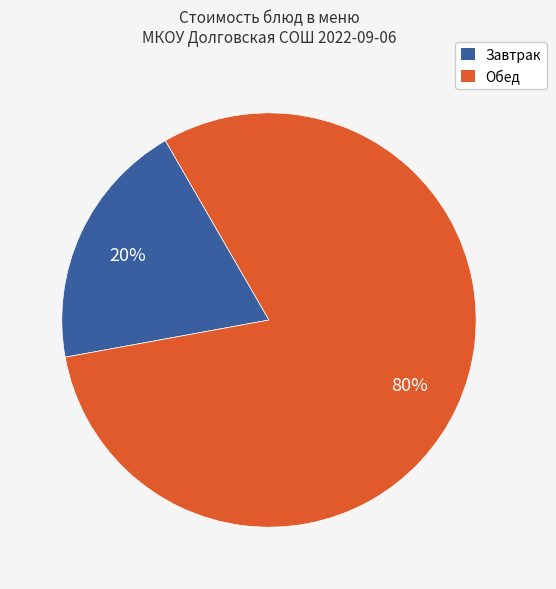

To the nearest percent, what is the average slice percentage?

50%